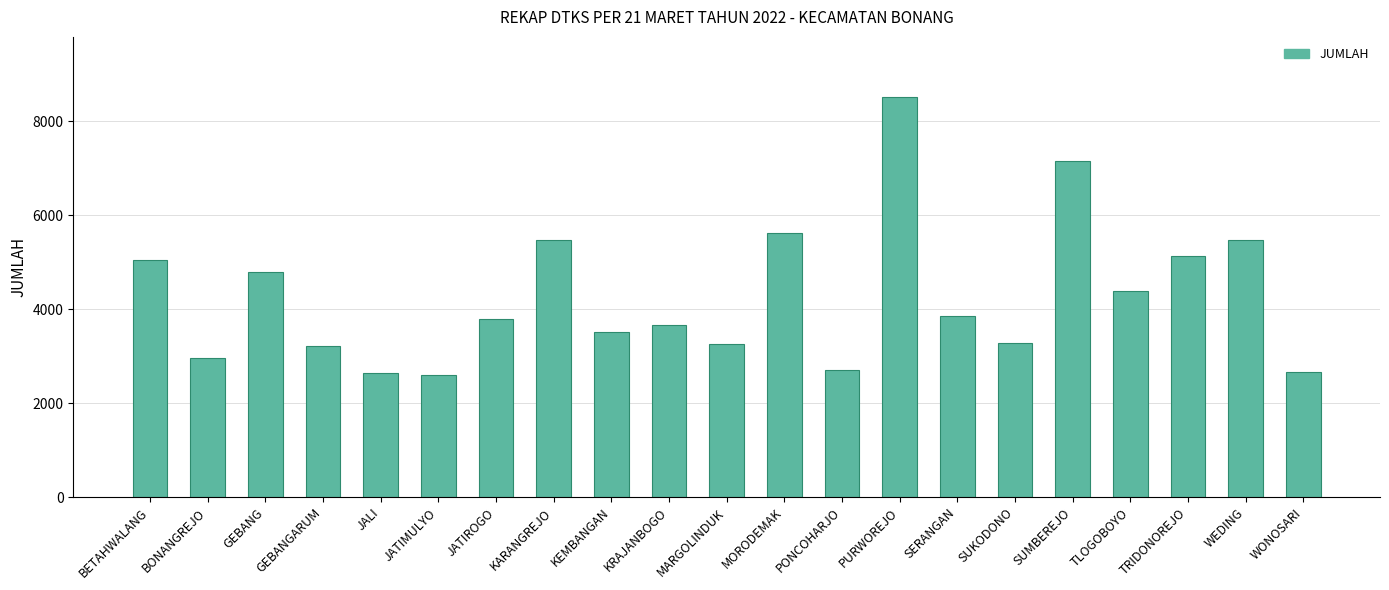

What is the change in value from GEBANG to KARANGREJO?

+695